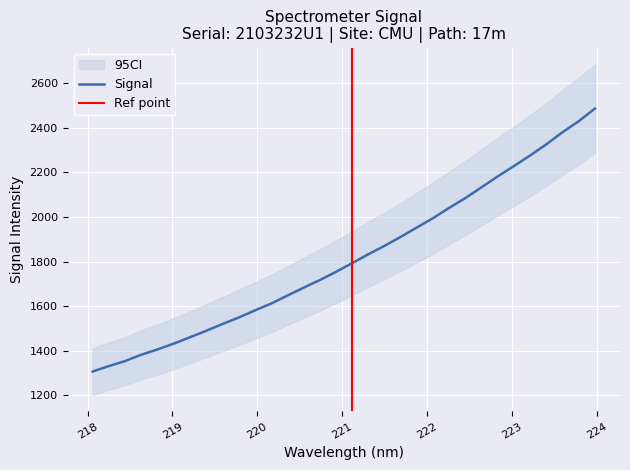

Reading left to right, extract all data points from this chart.

1306.6	1331.1	1353.6	1382.1	1405.9	1432.1	1460.4	1489.4	1519.8	1548.9	1580.7	1611.6	1647.3	1682.6	1716.8	1753.7	1792.9	1832.7	1870.5	1910.9	1953.1	1995.0	2041.5	2085.3	2133.8	2182.6	2228.8	2276.2	2326.6	2380.7	2430.1	2486.7